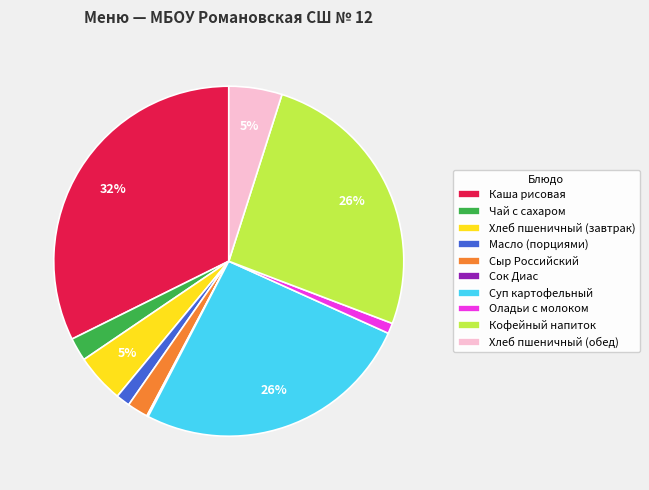

Combined, do Хлеб пшеничный (завтрак) and Оладьи с молоком account for over 50%?

No